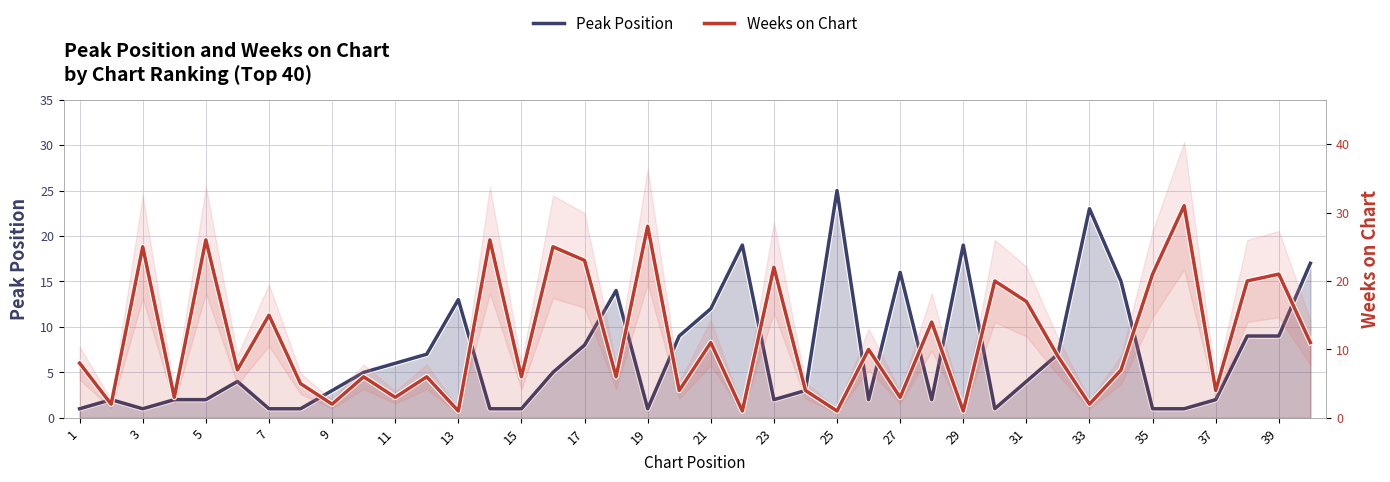

What is the difference between the Peak Position values at 39 and 21?

3